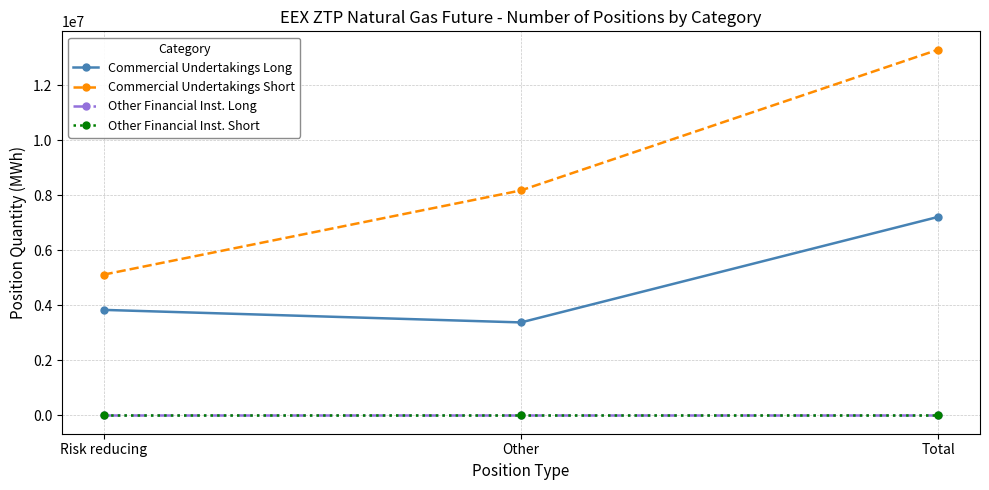

Reading left to right, extract all data points from this chart.

Commercial Undertakings Long: 3836210	3380405	7216615
Commercial Undertakings Short: 5117023	8178022	13295045
Other Financial Inst. Long: 0	0	0
Other Financial Inst. Short: 0	0	0